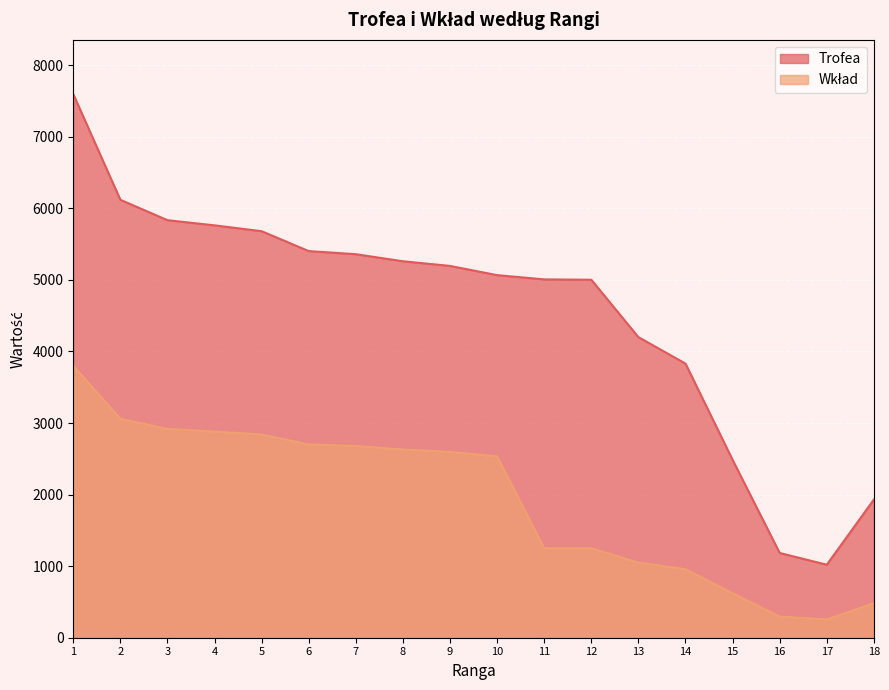

What is the difference between the Wkład values at 3 and 2?

142